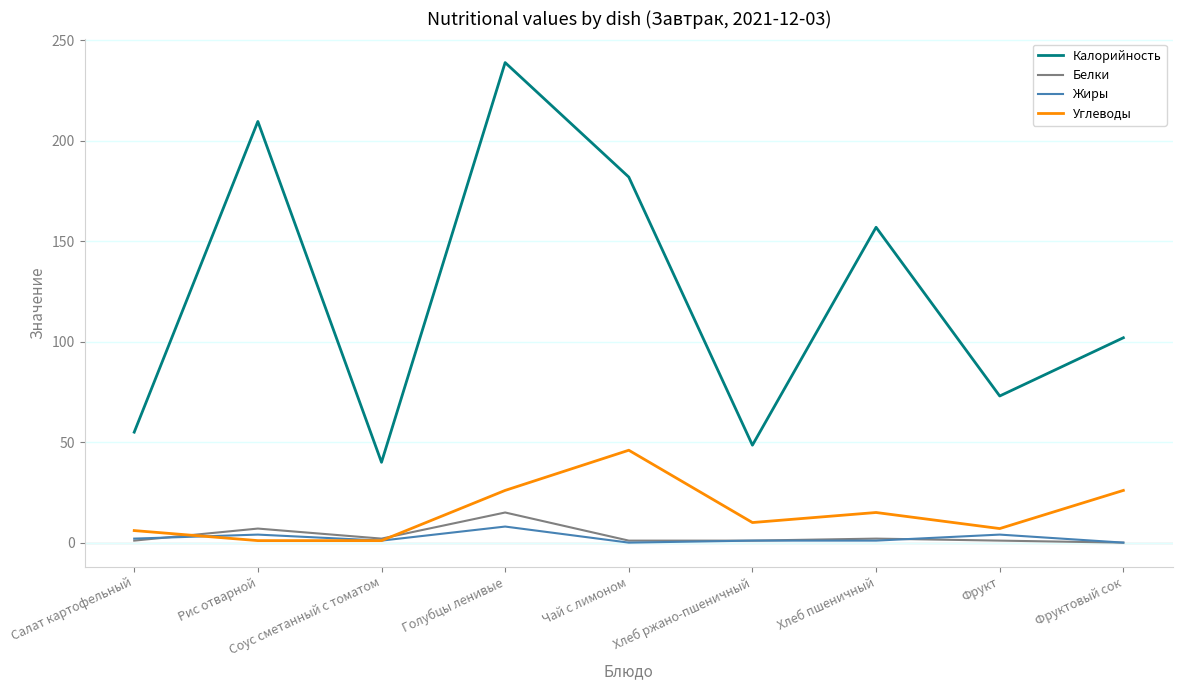

True or false: Белки has a value of 2.0 at Соус сметанный с томатом.

True